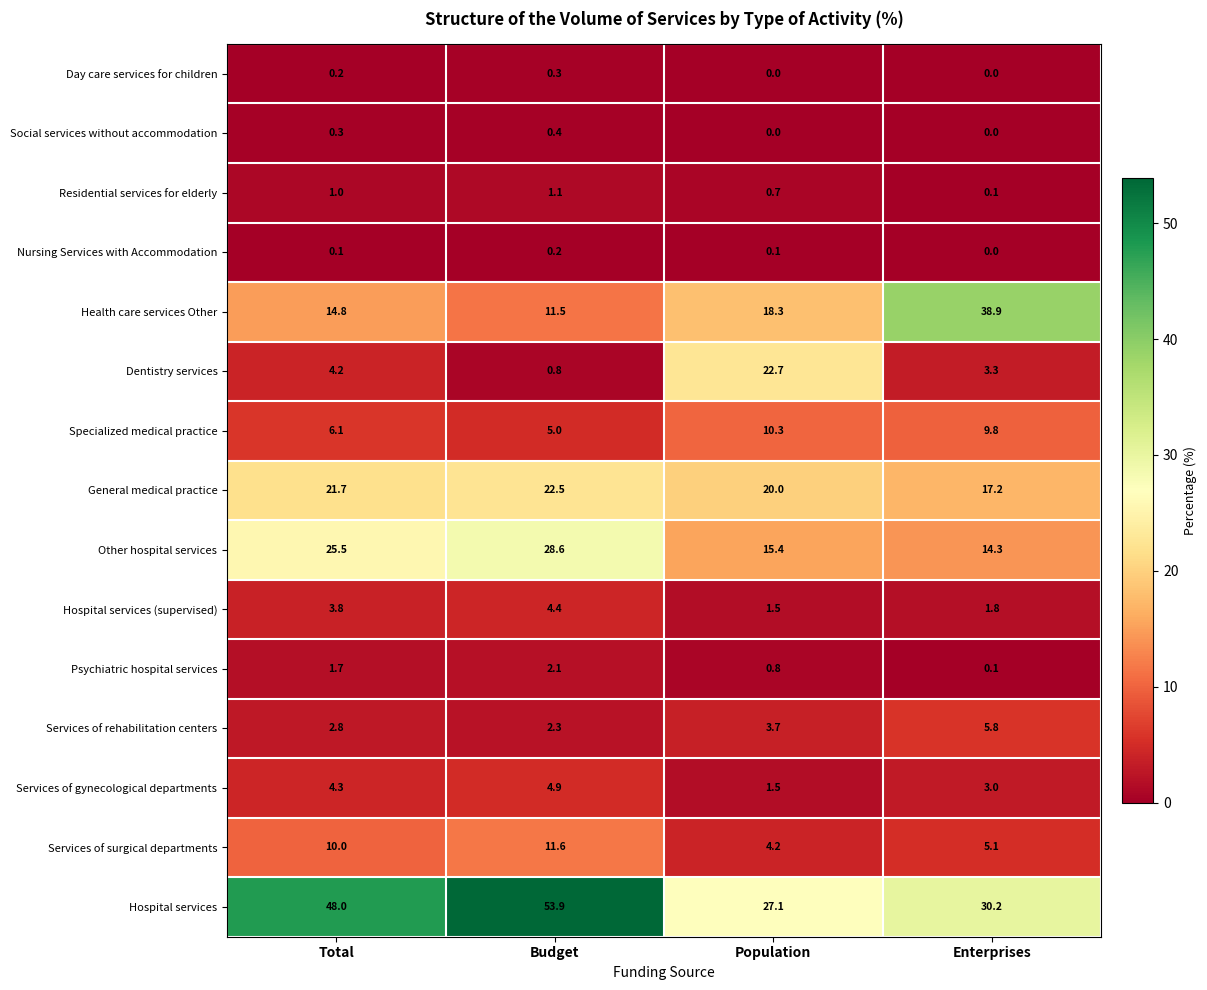

Which series changed the most between Budget and Population?

Hospital services